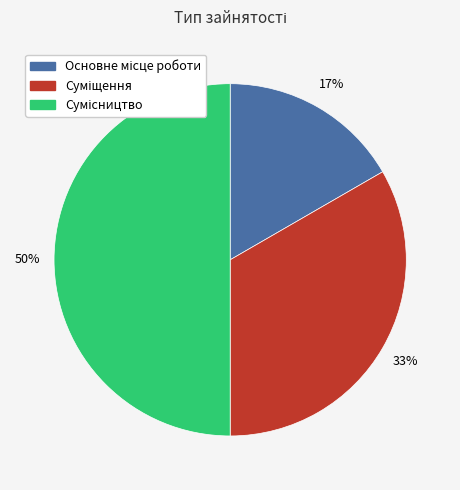

Count the number of slices in the pie.

3